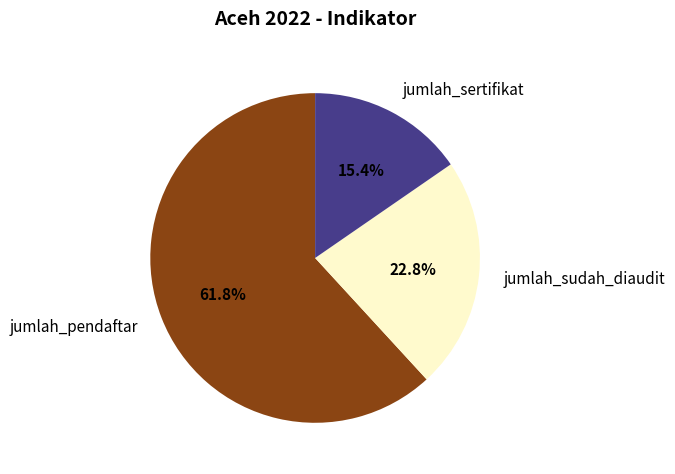

To the nearest percent, what is the combined percentage of jumlah_sertifikat and jumlah_sudah_diaudit?

38%